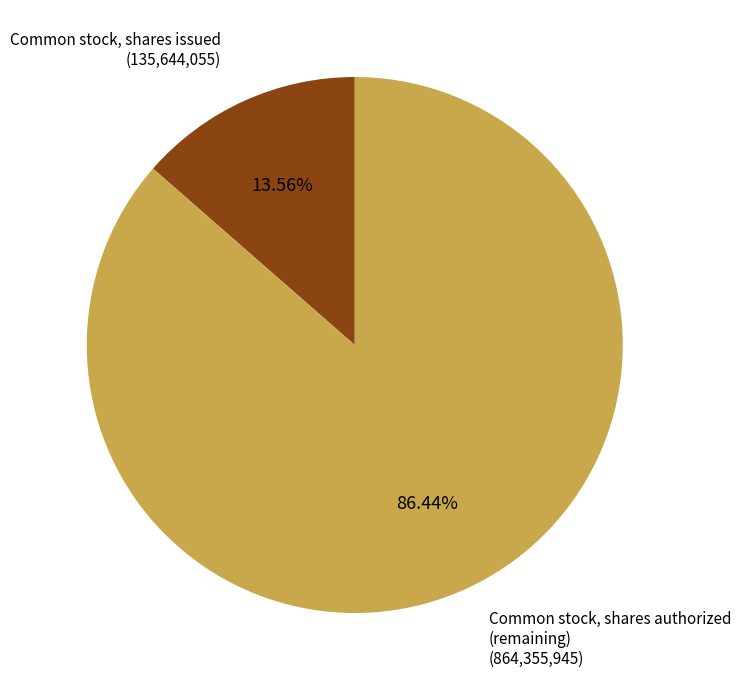

How many slices are in this pie chart?

2